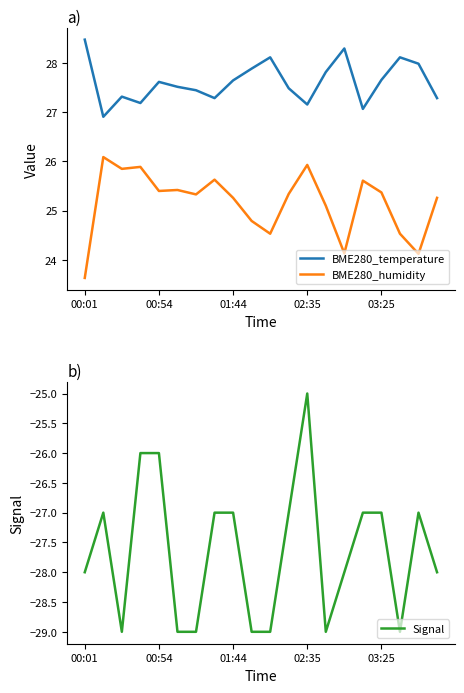

Which label corresponds to the largest value in the chart?

00:01